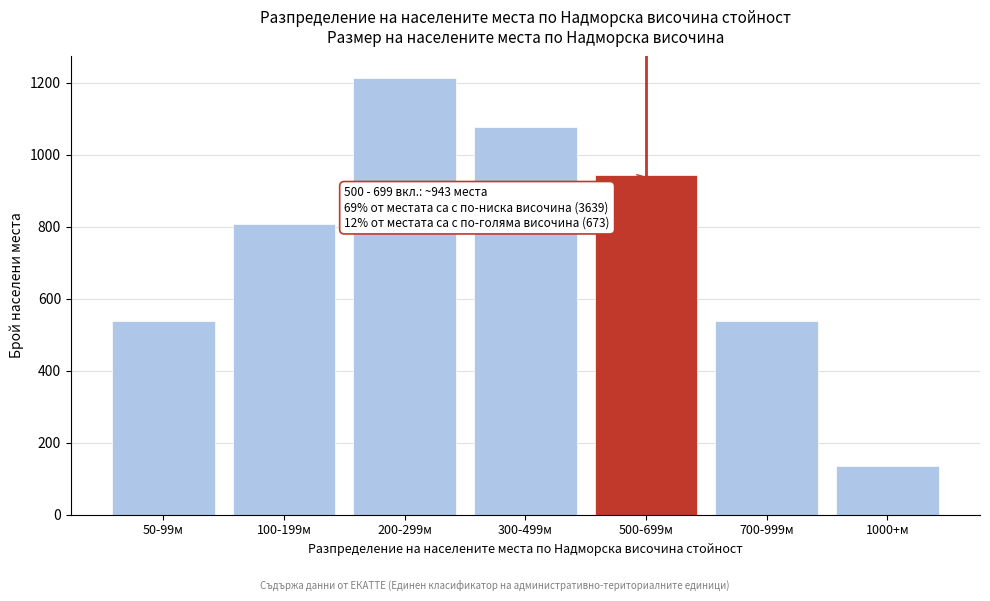

Reading left to right, extract all data points from this chart.

539	809	1213	1078	943	539	134